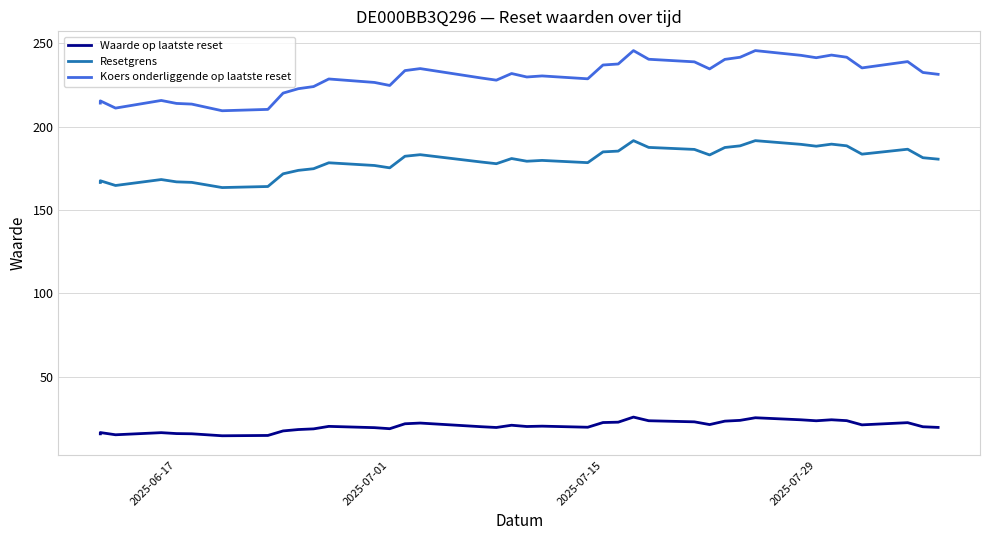

How many lines are shown in the chart?

3